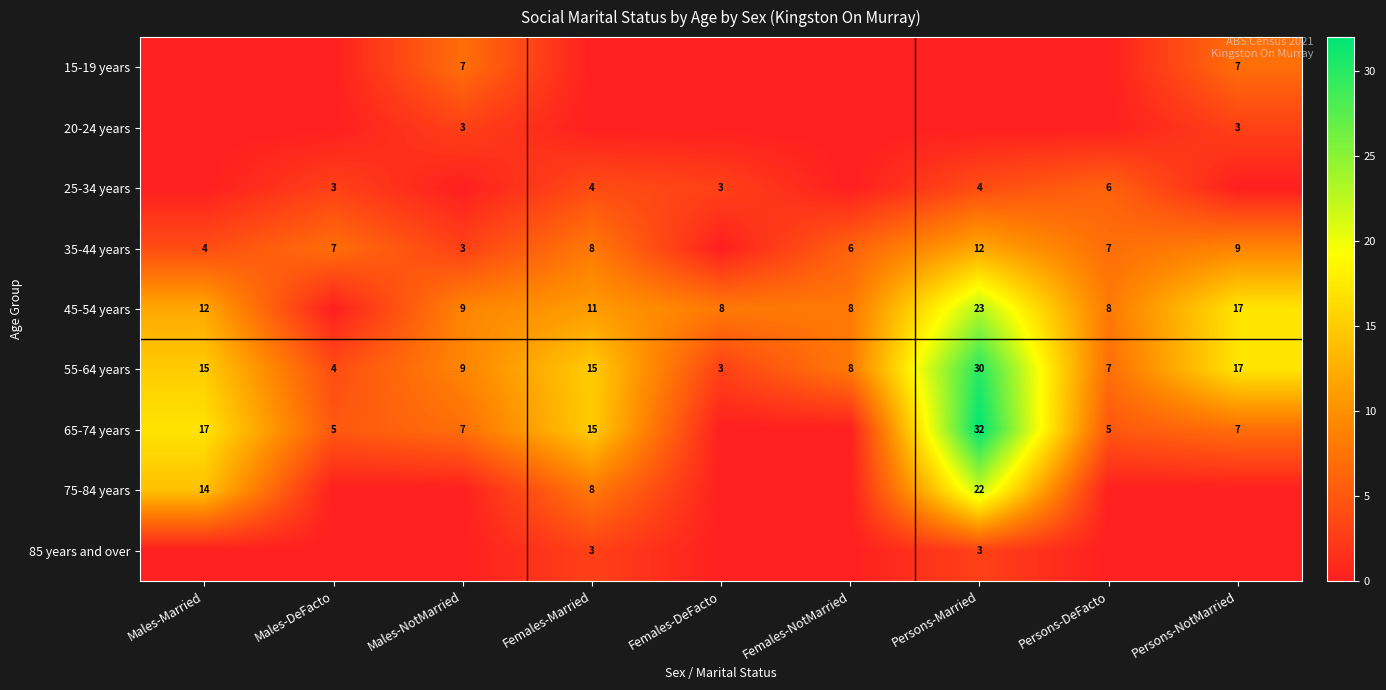

What is the difference between the 55-64 years values at Persons-Married and Females-NotMarried?

22